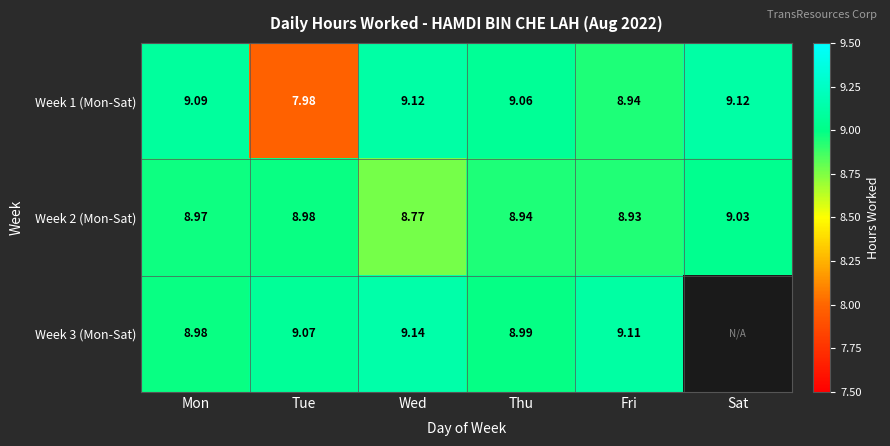

Is the value of Week 2 (Mon-Sat) at Fri greater than the value of Week 3 (Mon-Sat) at Fri?

No